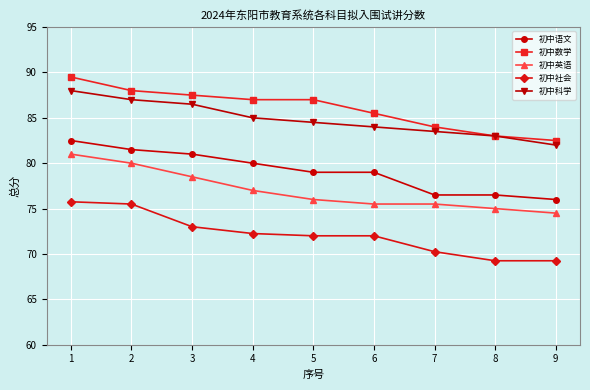

What is the spread (max minus min) of values at 8?

13.8